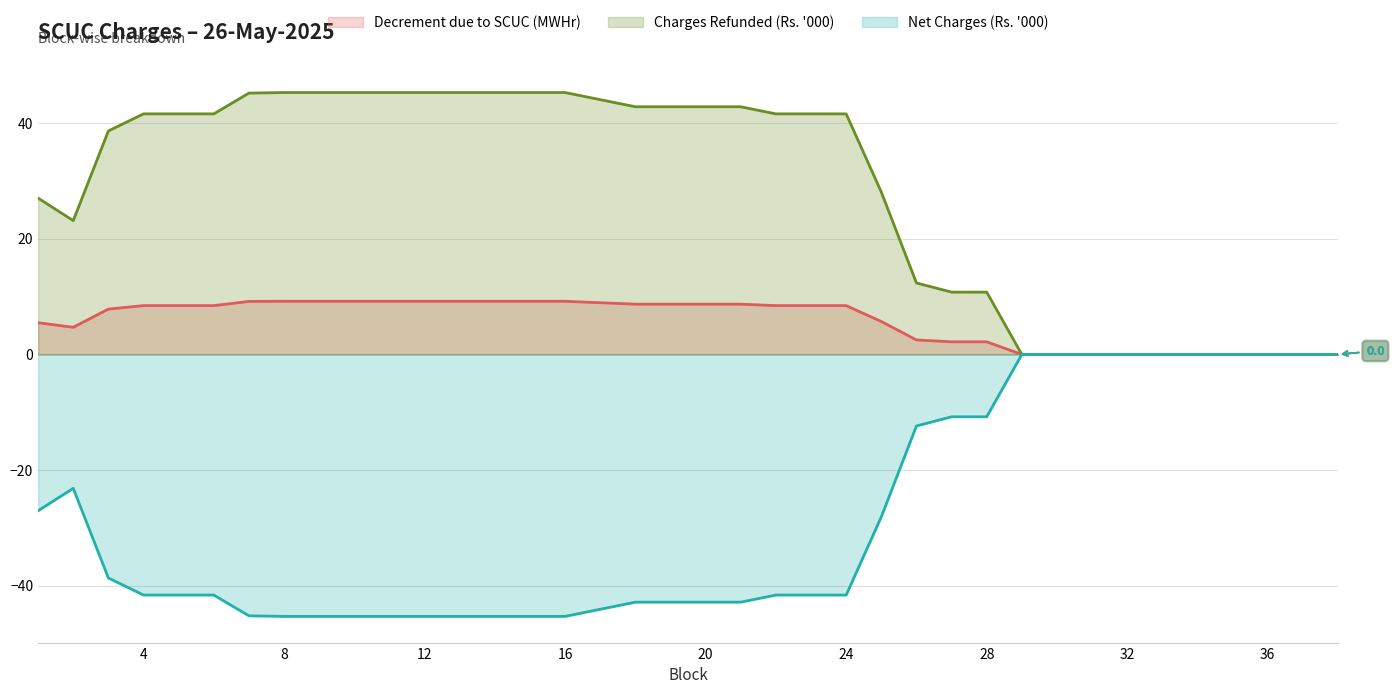

Where is Net Charges (Rs.) nearest to the value -22?

2